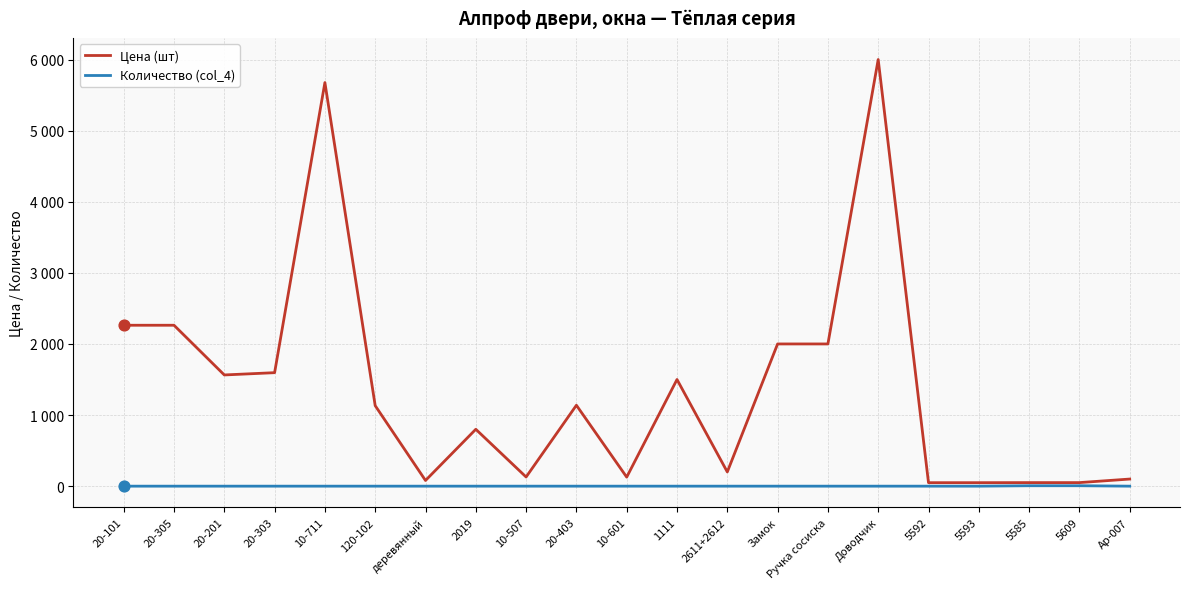

What is the total value across all series at 5592?

49